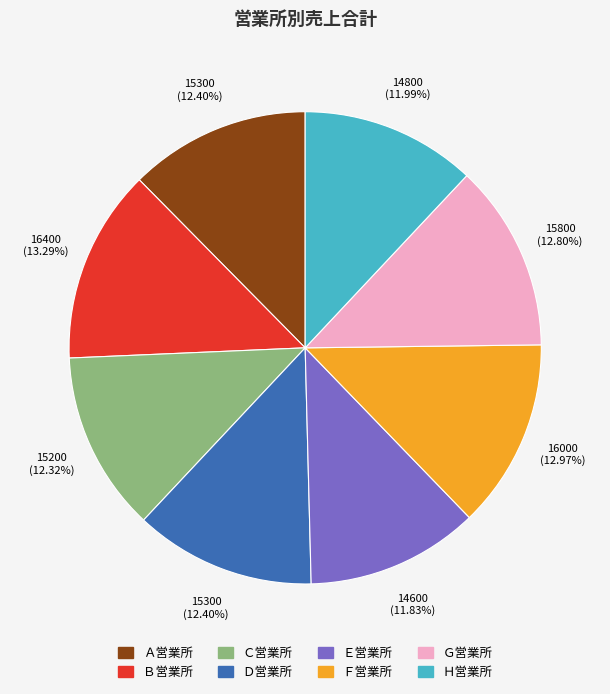

True or false: Ａ営業所 accounts for 3% of the total.

False